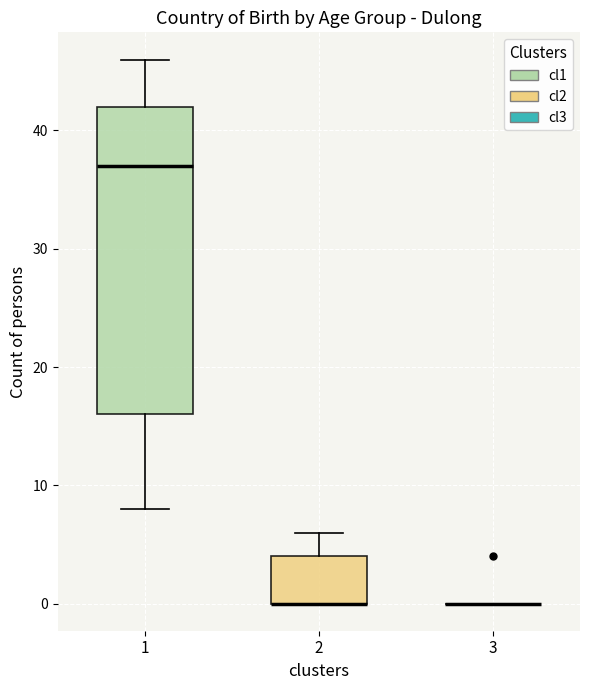

Reading left to right, read every box against the y-axis: the position of its median line, the range the box covers, and the ends of its whiskers. The values are not printed on the chart, so give them approximately, as read against the axis.

1: median 37, box 16 to 42, whiskers 8 to 46
2: median 0 (drawn on the box's lower edge), box 0 to 4, whiskers 0 to 6
3: box collapsed to a line at 0, whiskers 0 to 0